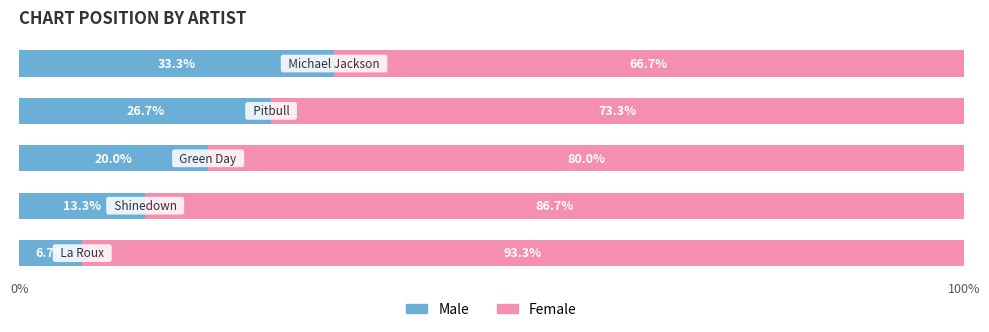

Count the number of categories in the chart.

5